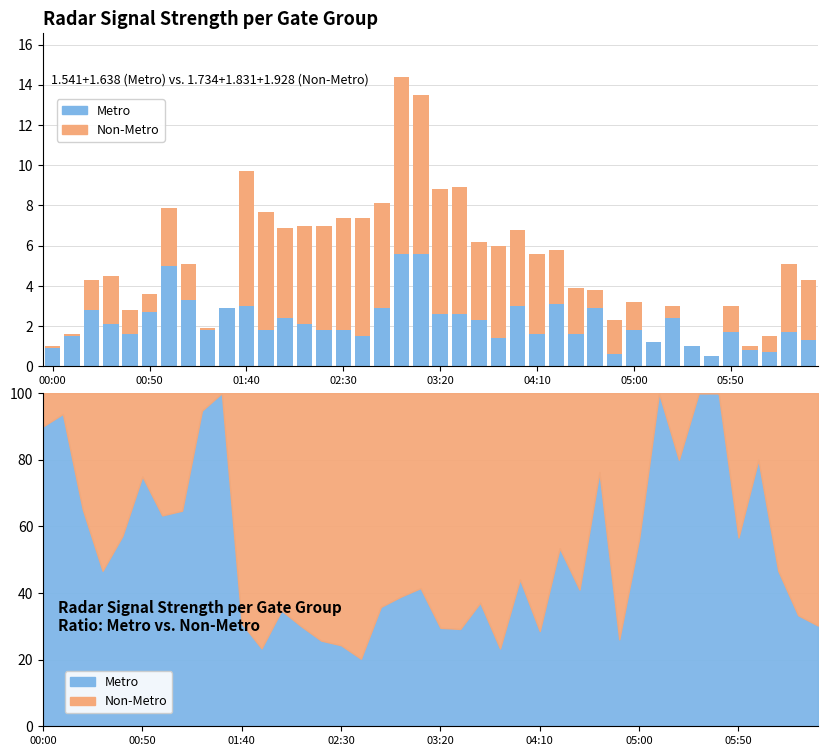

What is the difference between the highest and lowest values at 01:40?

3.7